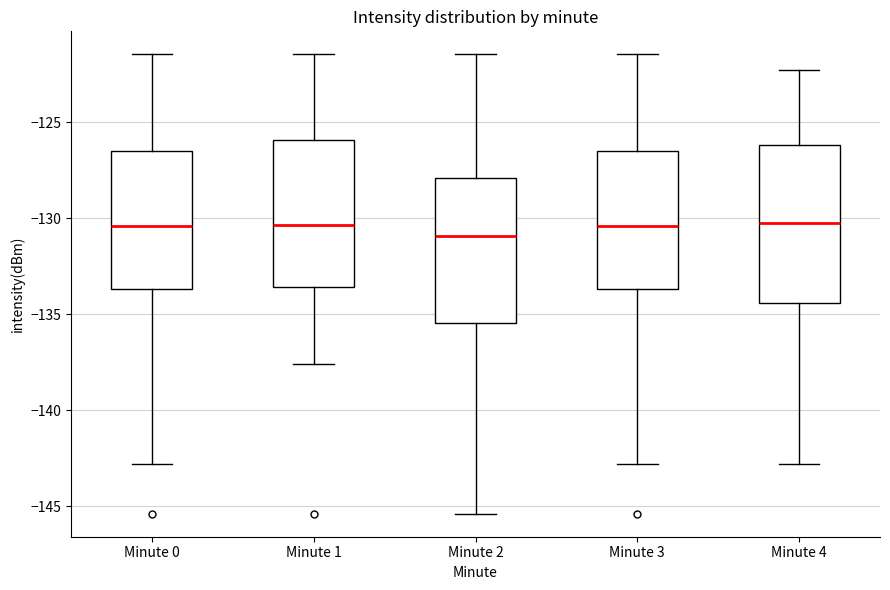

Which box is the tallest, from its lower edge to its upper edge?

Minute 4